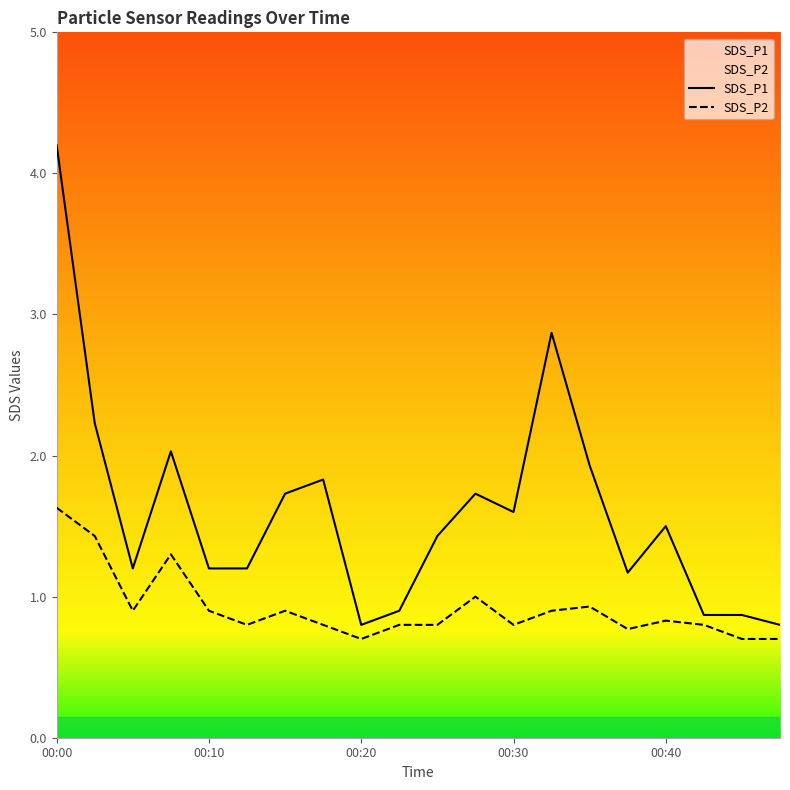

What is the difference between the maximum and second lowest values in the SDS_P2 series?

0.9